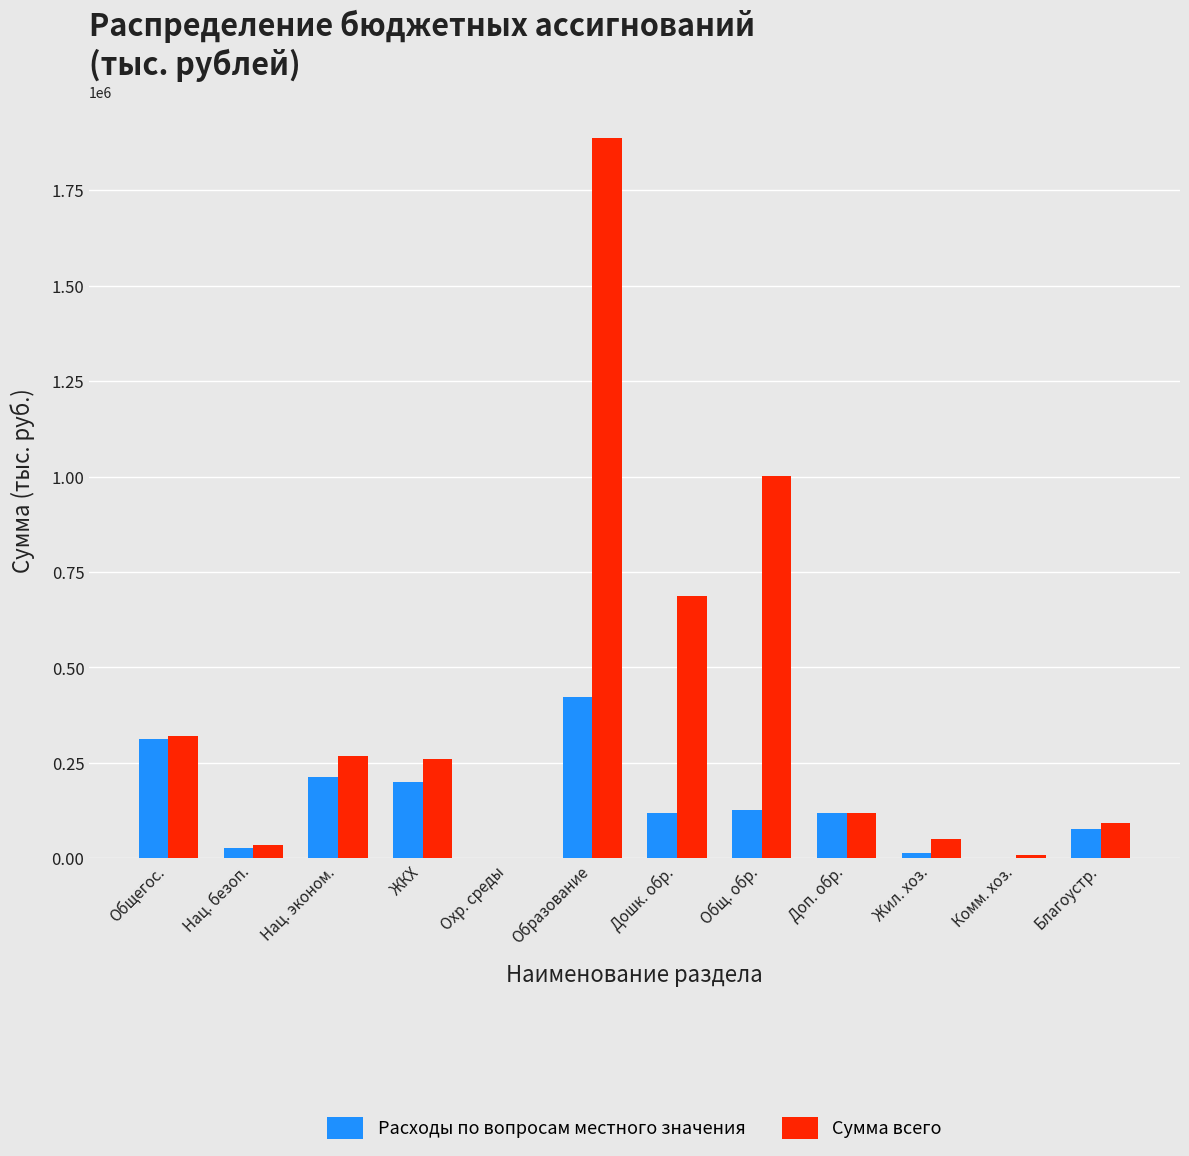

Read the Расходы по вопросам местного значения value at Доп. обр..

118183.8